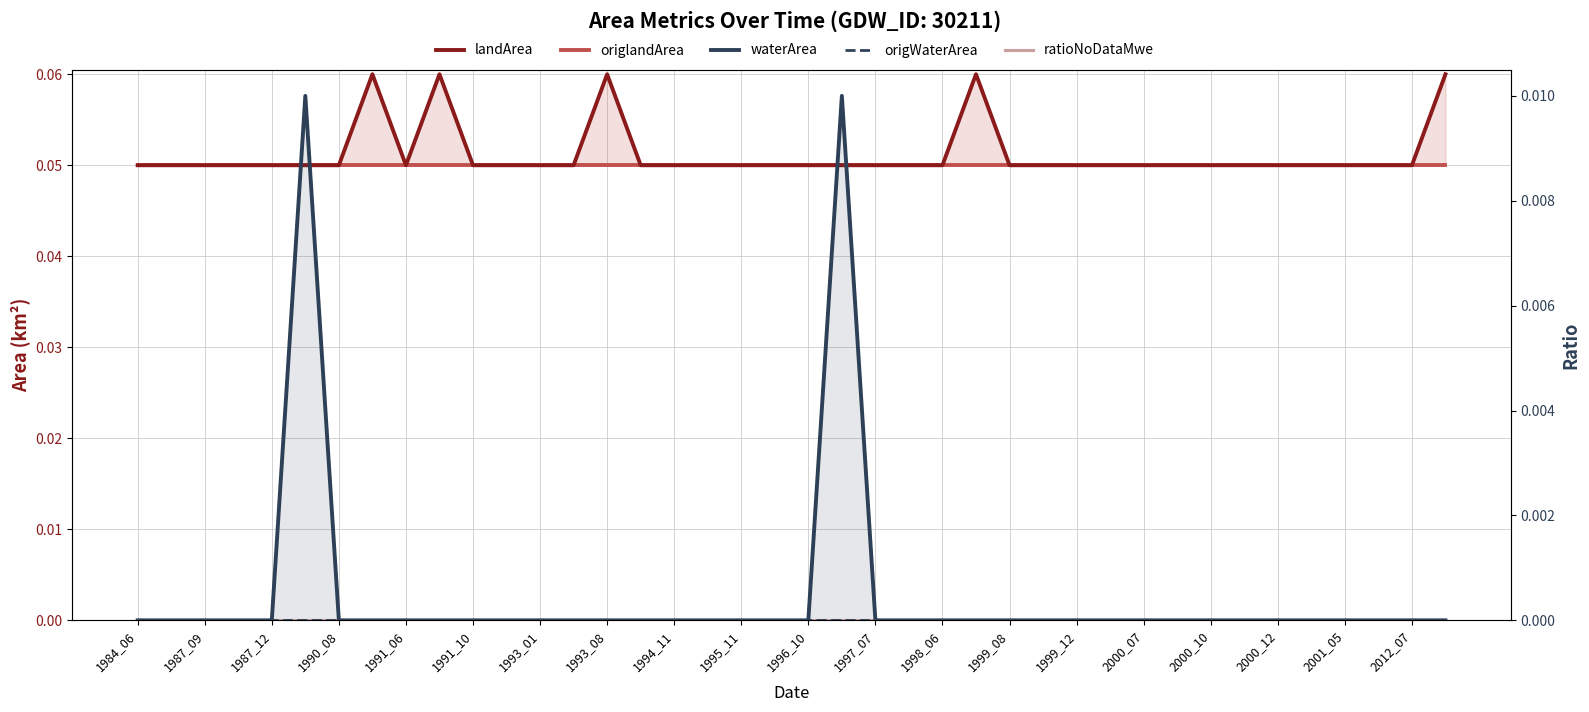

Reading right to left, what are all the values shown in this chart?

landArea: 0.1	0.1	0.1	0.1	0.1	0.1	0.1	0.1	0.1	0.1	0.1	0.1	0.1	0.1	0.1	0.1	0.1	0.1	0.1	0.1	0.1	0.1	0.1	0.1	0.1	0.1	0.1	0.1	0.1	0.1	0.1	0.1	0.1	0.1	0.1	0.1	0.1	0.1	0.1	0.1
origlandArea: 0.1	0.1	0.1	0.1	0.1	0.1	0.1	0.1	0.1	0.1	0.1	0.1	0.1	0.1	0.1	0.1	0.1	0.1	0.1	0.1	0.1	0.1	0.1	0.1	0.1	0.1	0.1	0.1	0.1	0.1	0.1	0.1	0.1	0.1	0.1	0.1	0.1	0.1	0.1	0.1
waterArea: 0.0	0.0	0.0	0.0	0.0	0.0	0.0	0.0	0.0	0.0	0.0	0.0	0.0	0.0	0.0	0.0	0.0	0.0	0.0	0.0	0.0	0.0	0.0	0.0	0.0	0.0	0.0	0.0	0.0	0.0	0.0	0.0	0.0	0.0	0.0	0.0	0.0	0.0	0.0	0.0
origWaterArea: 0.0	0.0	0.0	0.0	0.0	0.0	0.0	0.0	0.0	0.0	0.0	0.0	0.0	0.0	0.0	0.0	0.0	0.0	0.0	0.0	0.0	0.0	0.0	0.0	0.0	0.0	0.0	0.0	0.0	0.0	0.0	0.0	0.0	0.0	0.0	0.0	0.0	0.0	0.0	0.0
ratioNoDataMwe: 0.0	0.0	0.0	0.0	0.0	0.0	0.0	0.0	0.0	0.0	0.0	0.0	0.0	0.0	0.0	0.0	0.0	0.0	0.0	0.0	0.0	0.0	0.0	0.0	0.0	0.0	0.0	0.0	0.0	0.0	0.0	0.0	0.0	0.0	0.0	0.0	0.0	0.0	0.0	0.0